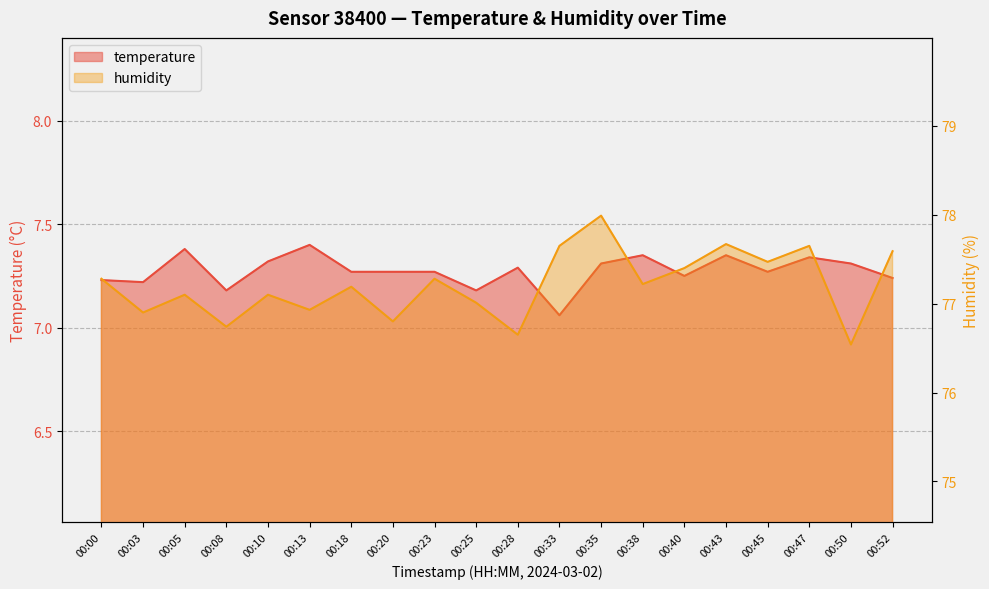

At how many categories does at least one series exceed 71?

20